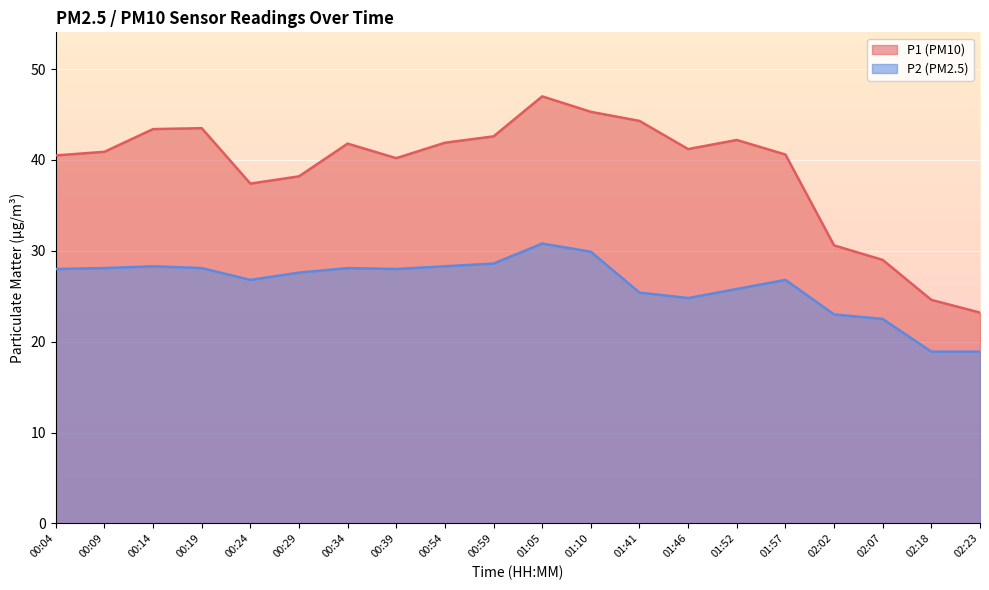

The P2 series shows 28.0 at 00:39. True or false?

True